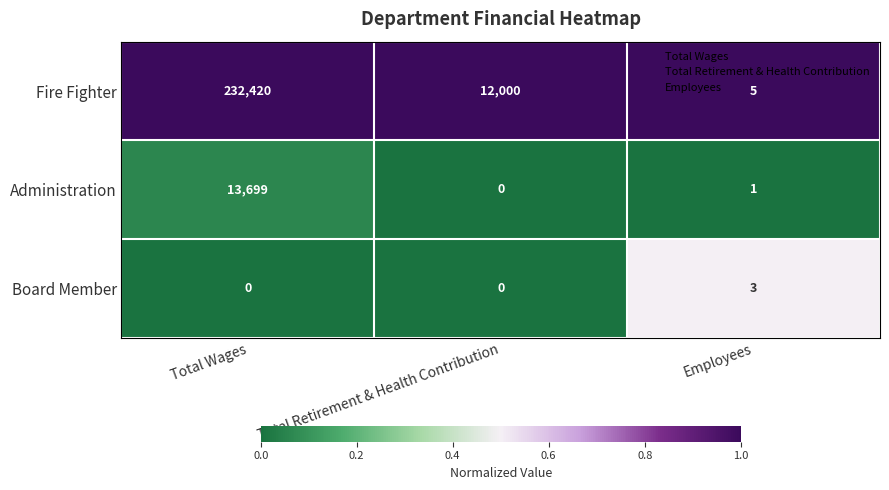

What is the average value of the Administration series?

4567